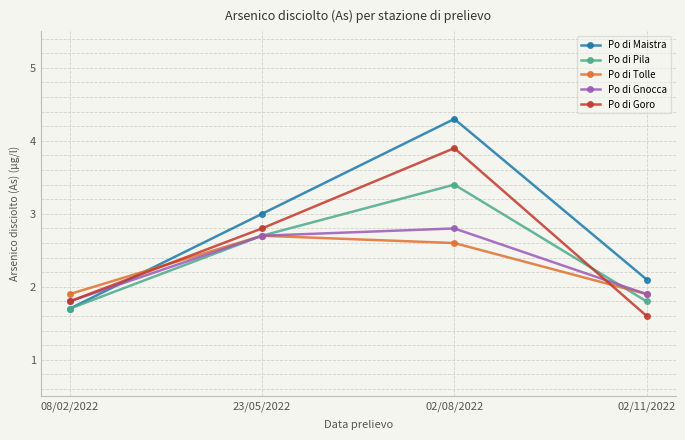

What are all the series names shown in the legend?

Po di Maistra, Po di Pila, Po di Tolle, Po di Gnocca, Po di Goro